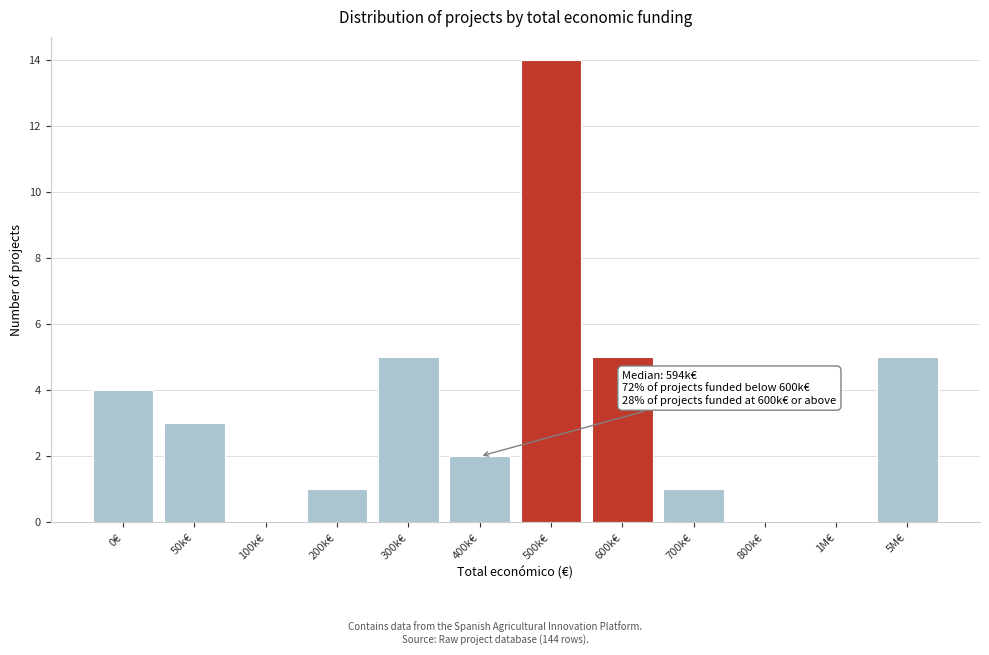

Reading right to left, extract all data points from this chart.

5M€=5	1M€=0	800k€=0	700k€=1	600k€=5	500k€=14	400k€=2	300k€=5	200k€=1	100k€=0	50k€=3	0€=4